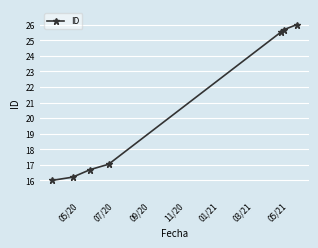

What is the difference between the maximum and minimum values?

10.0